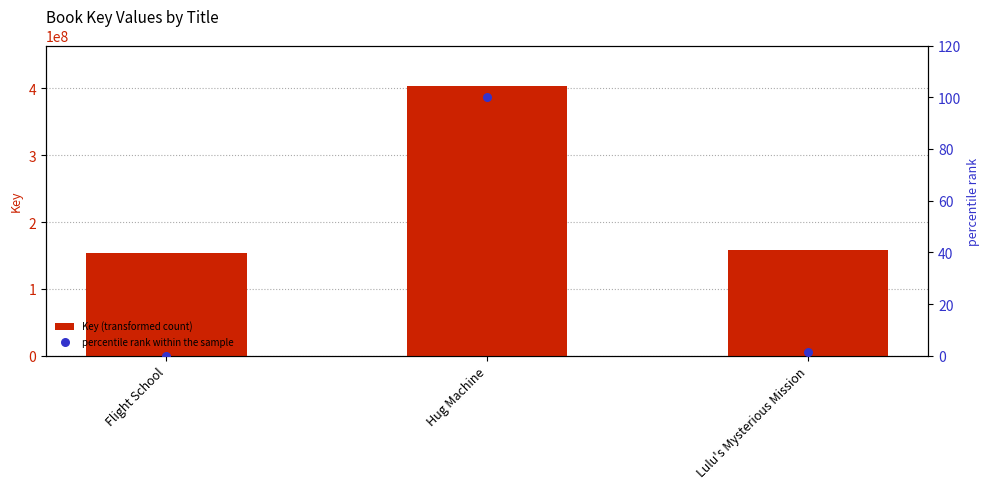

What are all the series names shown in the legend?

Key (transformed count), percentile rank within the sample